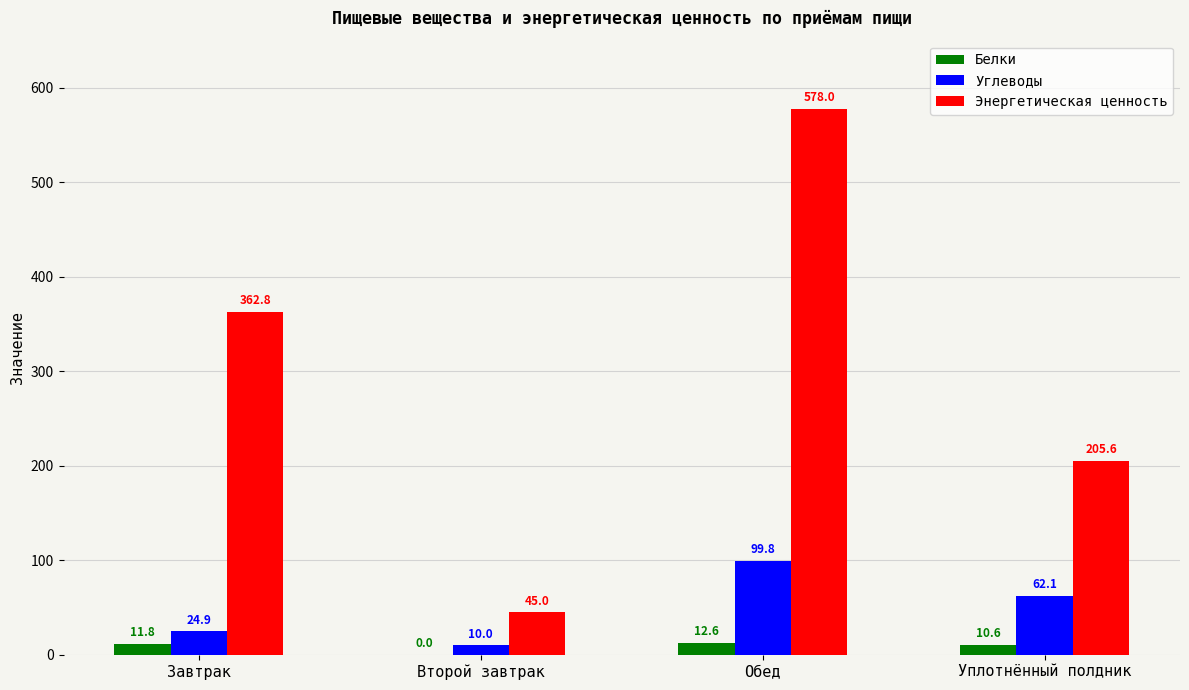

The value of Углеводы at Обед is 99.8. True or false?

True